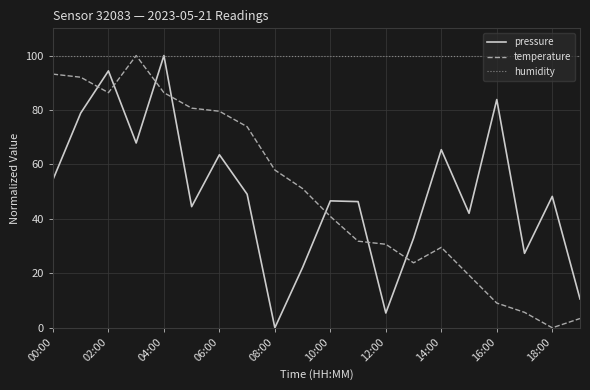

What is the greatest value displayed?

100.0